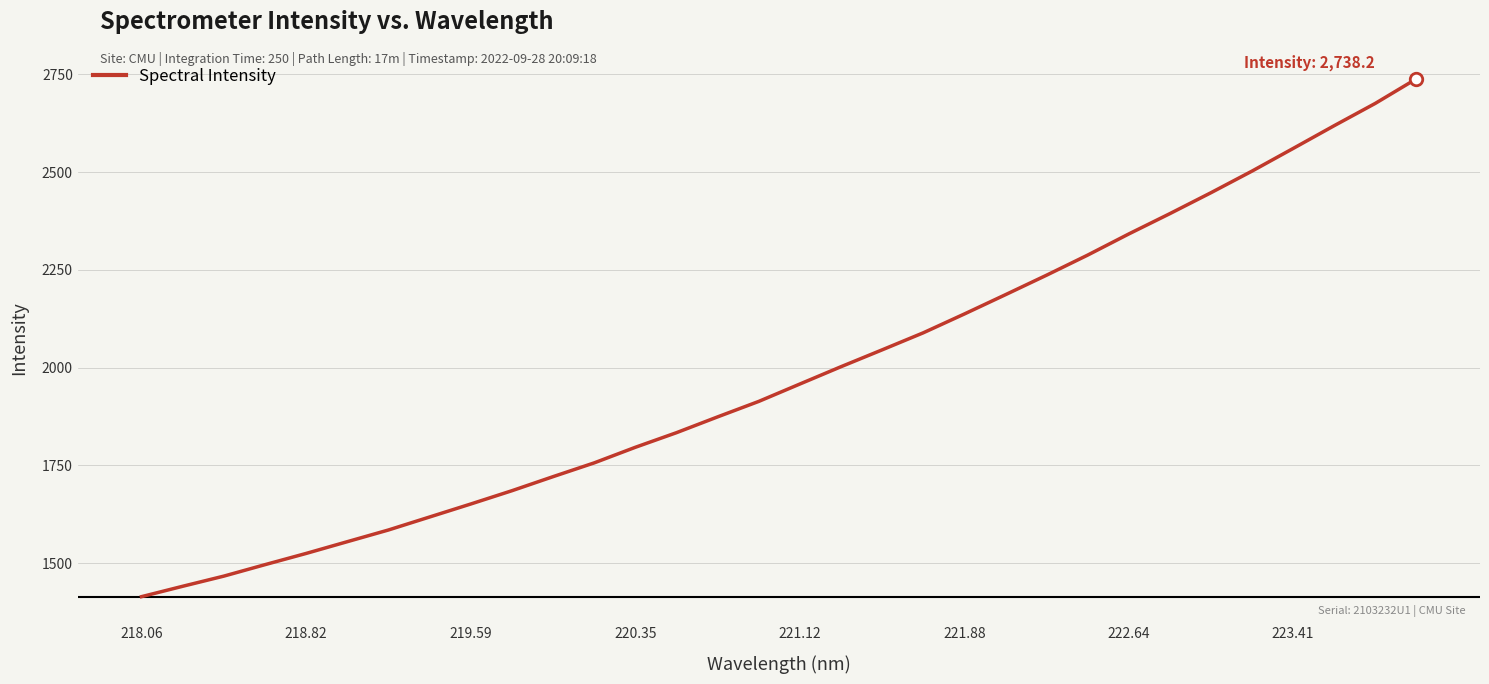

What is the minimum value shown in the chart?

1414.1